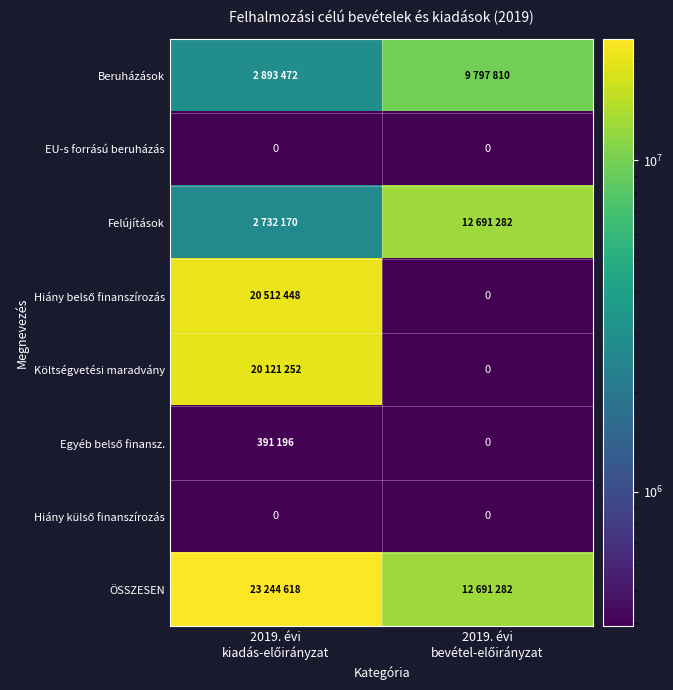

At which label is EU-s forrású beruházás closest to 1?

2019. évi kiadás-előirányzat